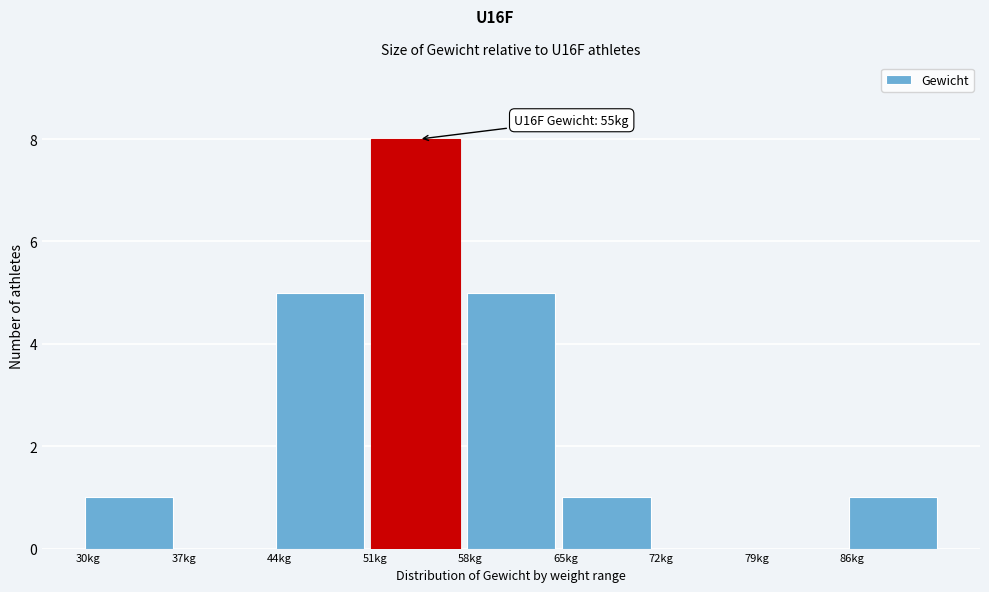

Which range on the x-axis has the tallest bar?

51 to 58